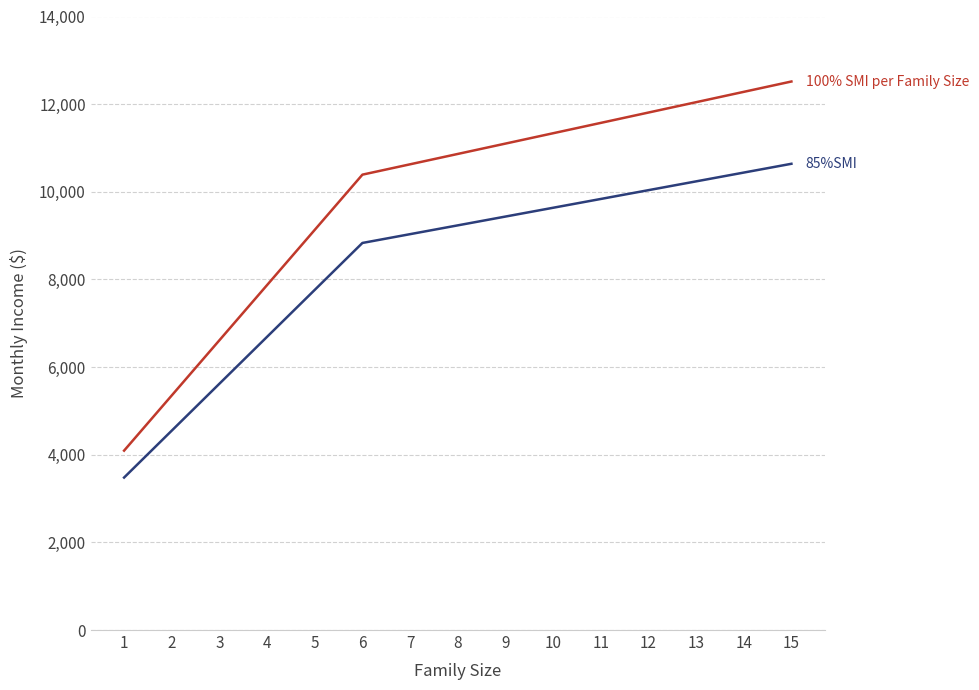

What is the minimum value shown in the chart?

3479.5